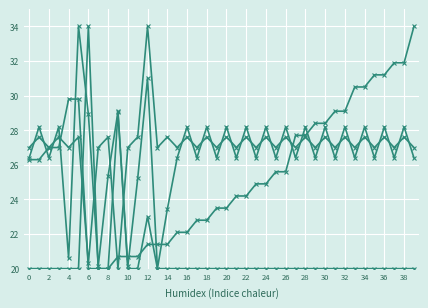

How many distinct data groups are displayed?

4